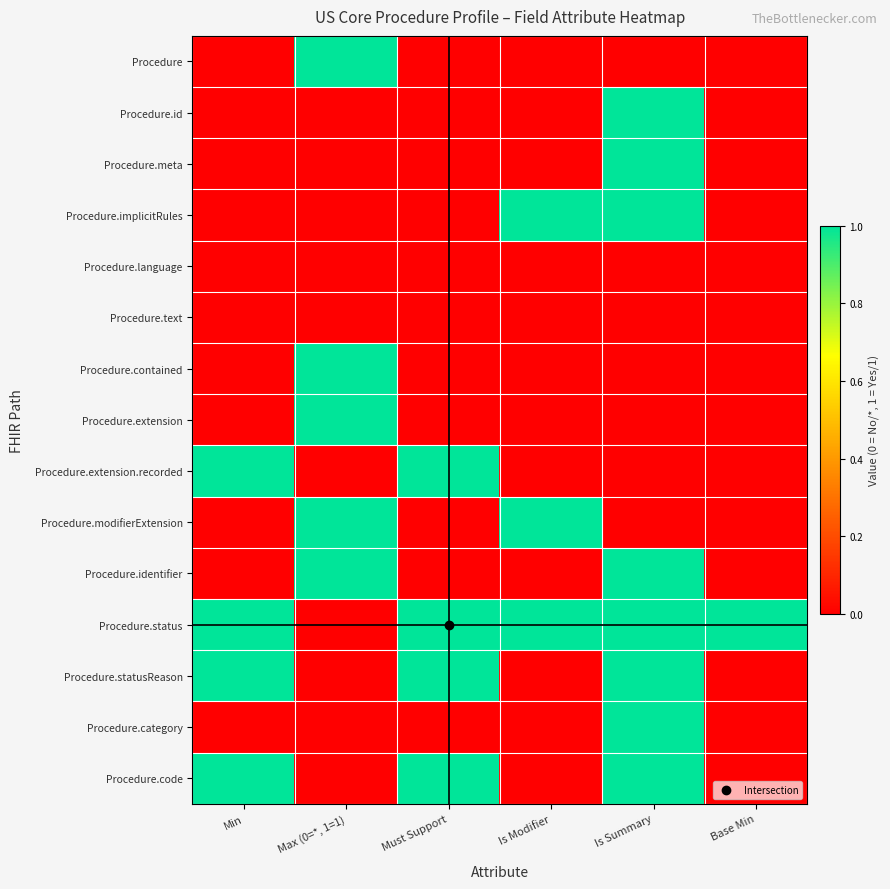

Between Must Support and Base Min, which is larger?

Must Support